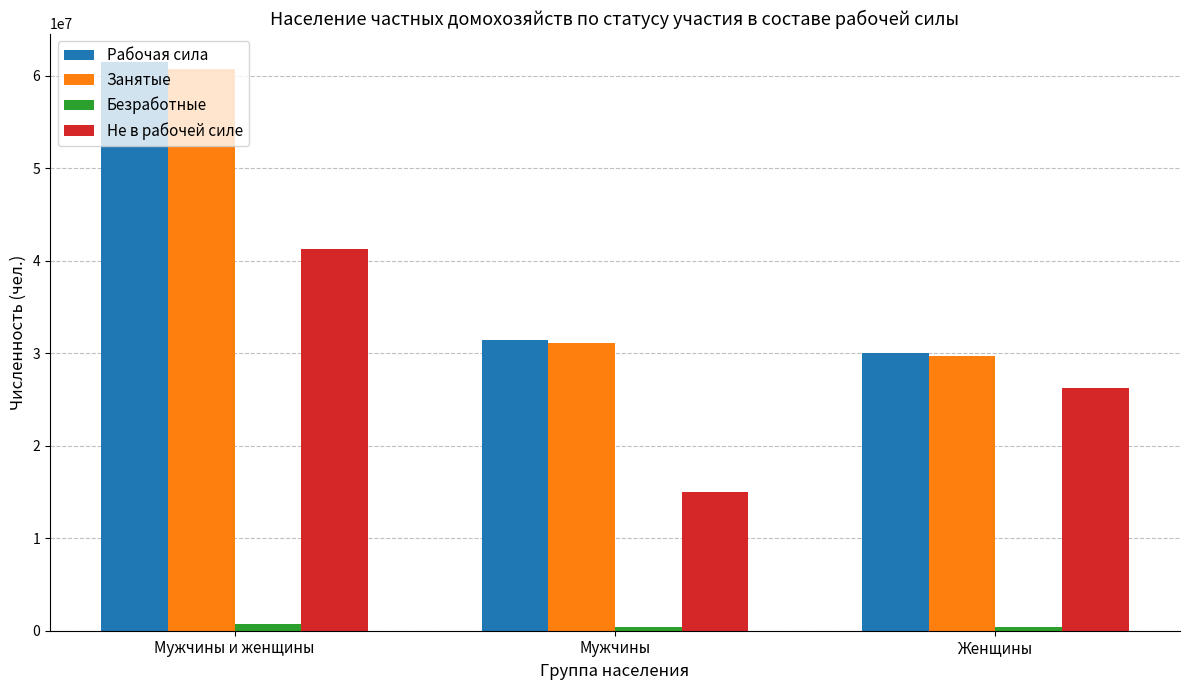

What is the difference between the highest and lowest values at Мужчины и женщины?

60777212